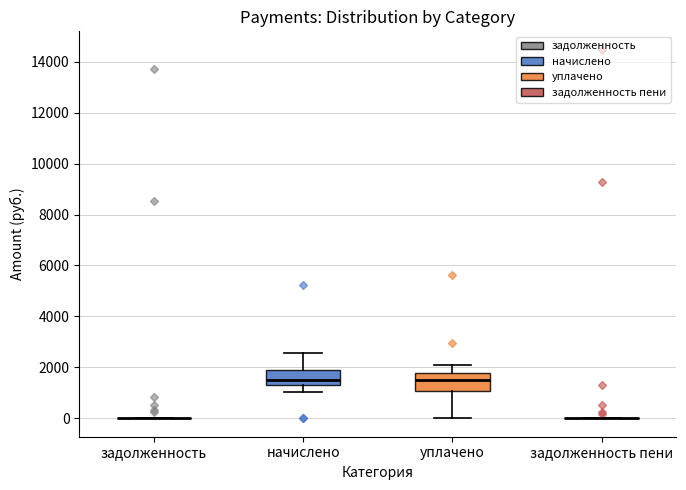

Where does the lower whisker of the box for уплачено end on the y-axis? The values are not printed on the chart, so give them approximately, as read against the axis.

0